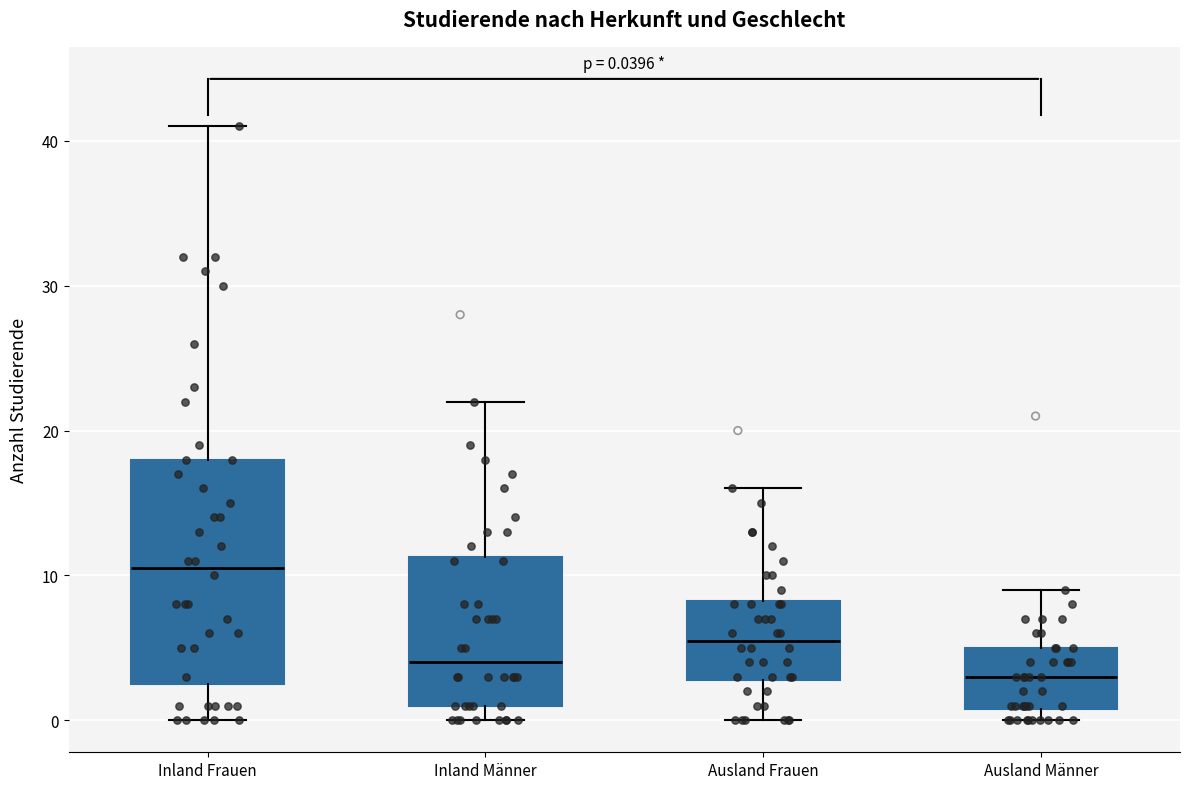

Which box has the lowest median line?

Ausland Männer